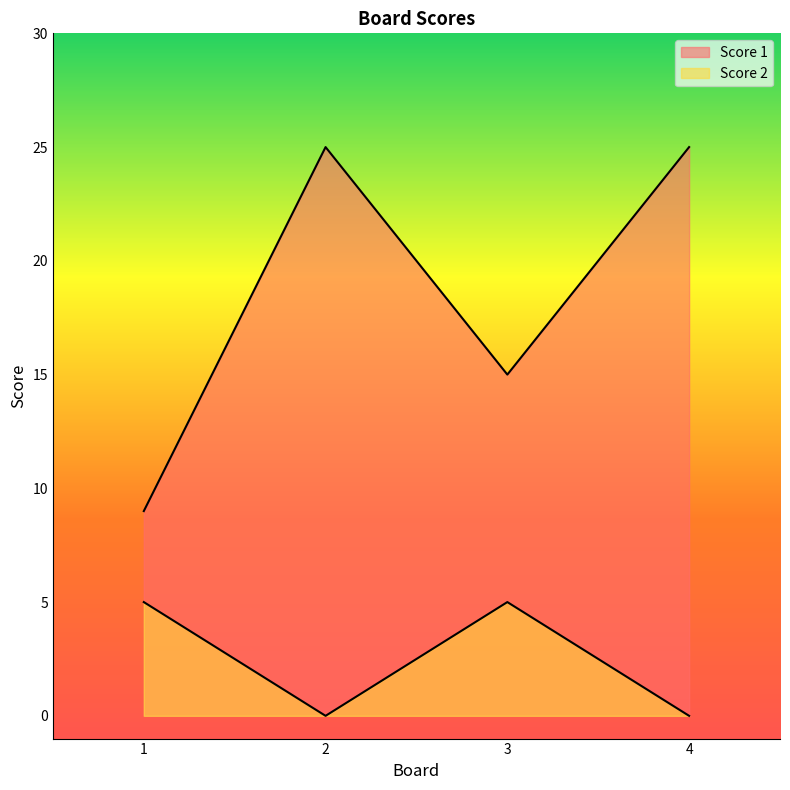

Does the chart have visible grid lines?

No